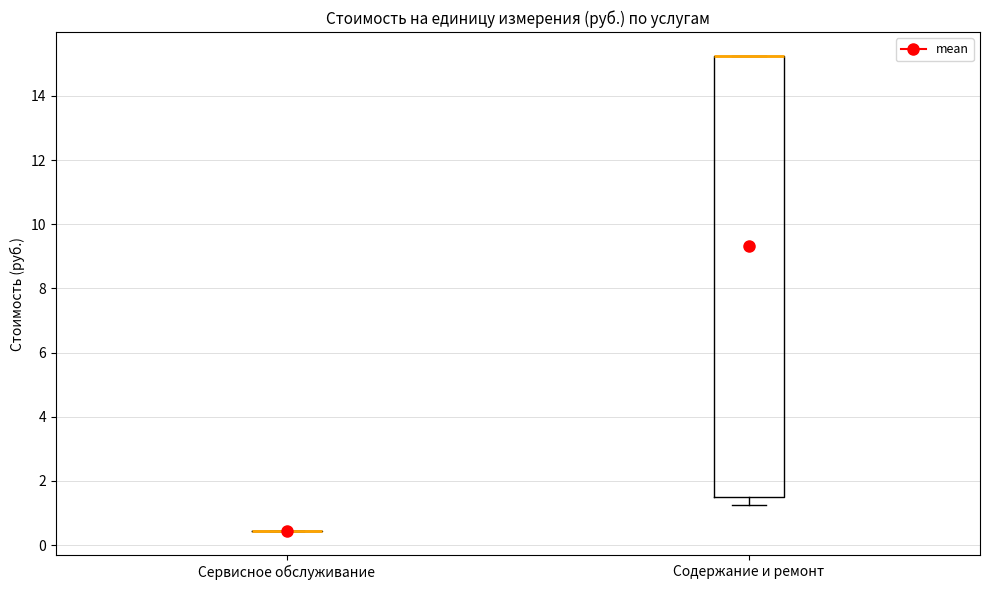

Reading left to right, read every box against the y-axis: the position of its median line, the range the box covers, and the ends of its whiskers. The values are not printed on the chart, so give them approximately, as read against the axis.

Сервисное обслуживание: box collapsed to a line at 0.4, whiskers 0.4 to 0.4
Содержание и ремонт: median 15.2 (drawn on the box's upper edge), box 1.6 to 15.2, whiskers 1.2 to 15.2